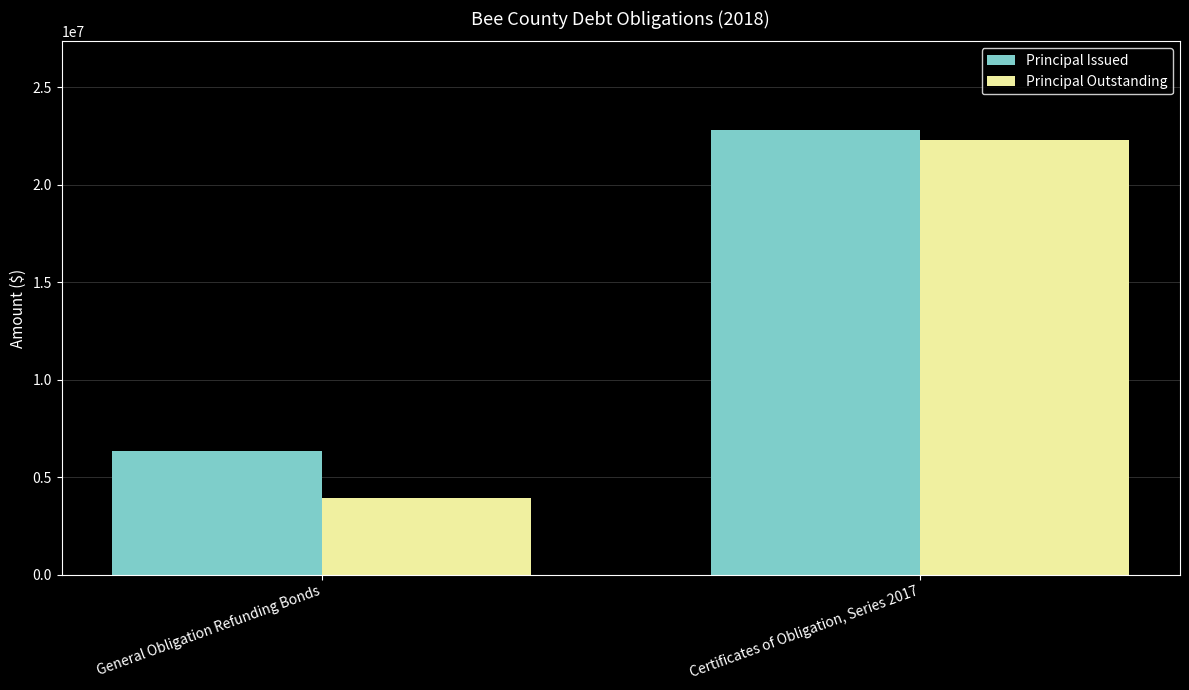

What is the difference between the Principal Issued values at Certificates of Obligation, Series 2017 and General Obligation Refunding Bonds?

16450000